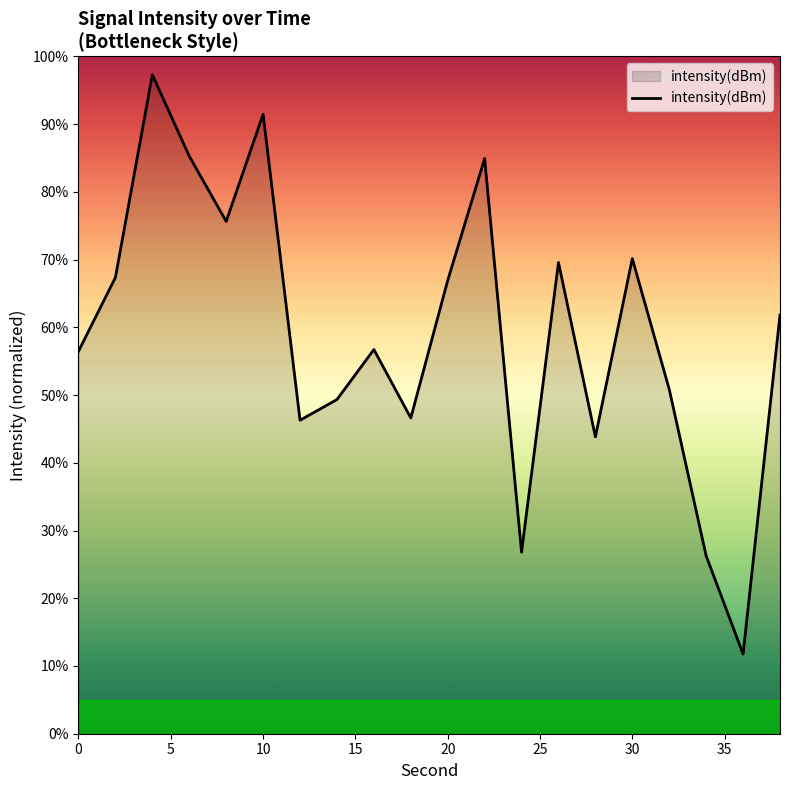

Count the number of data series in this chart.

1